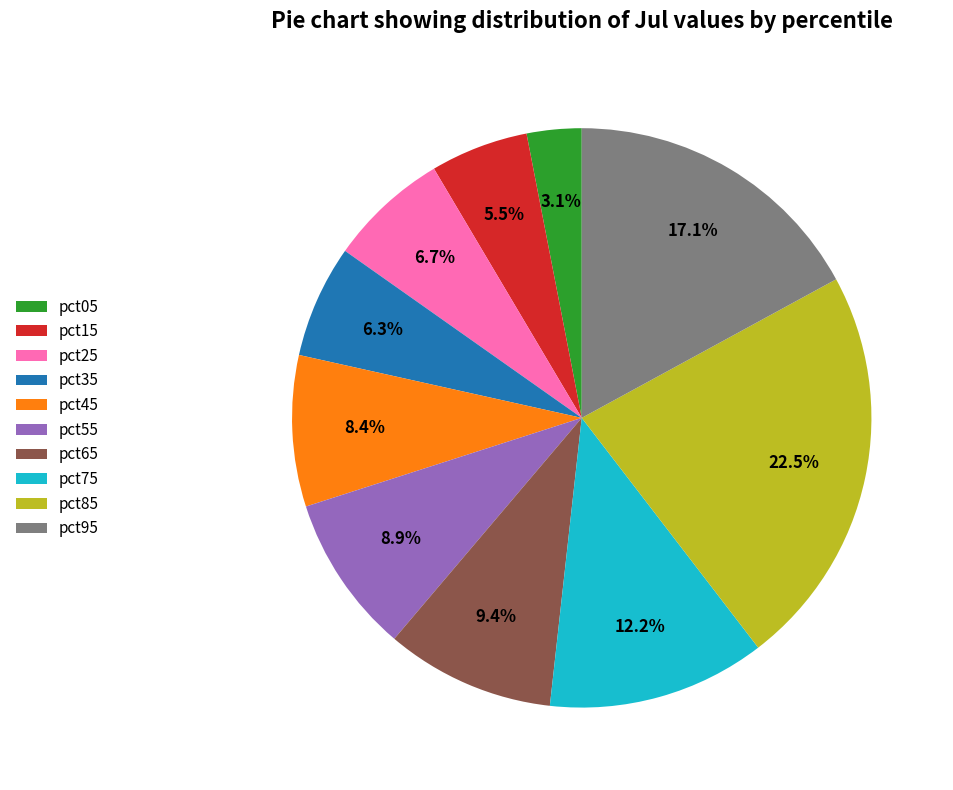

Do pct45 and pct95 together represent more than half of the pie?

No